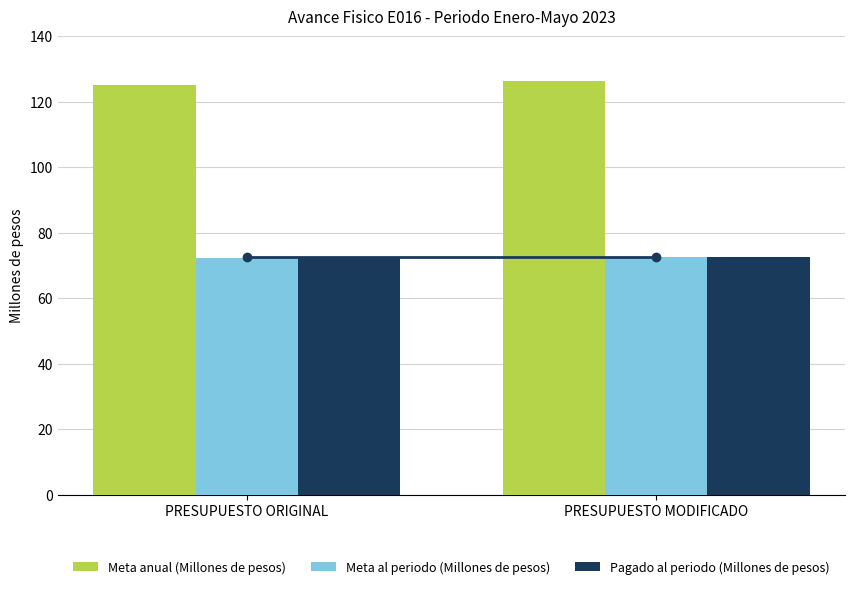

Which series has the largest total across all categories?

Meta anual (Millones de pesos)